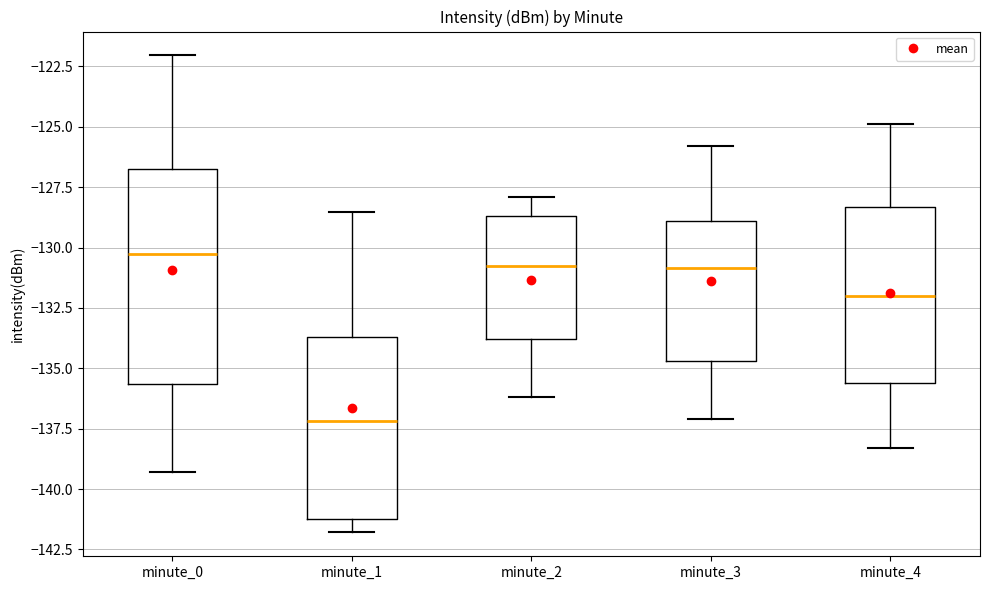

Where is the lower edge of the box for minute_2 on the y-axis? The values are not printed on the chart, so give them approximately, as read against the axis.

-134.0